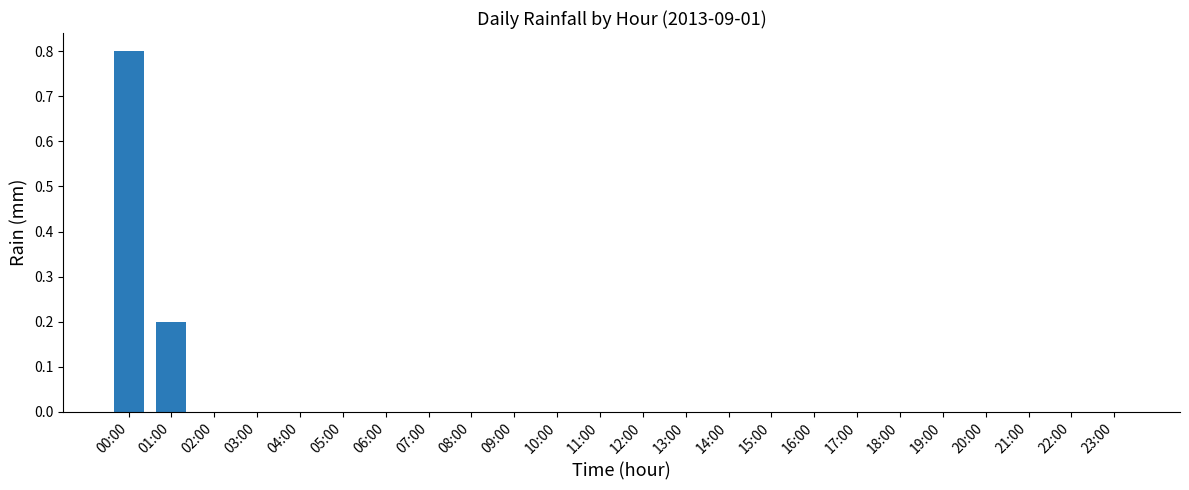

The value at 21:00 is 0.0. True or false?

True